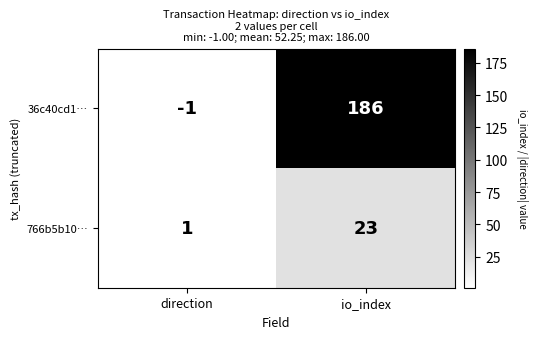

What is the difference between the 766b5b10… values at io_index and direction?

22